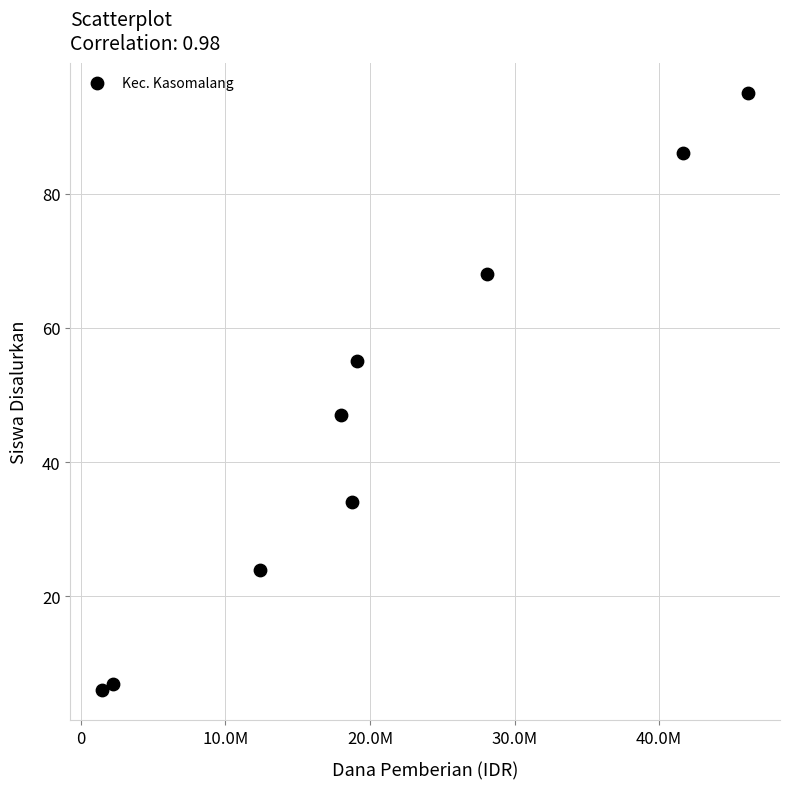

What is the range of X values (max minus min)?

44625000